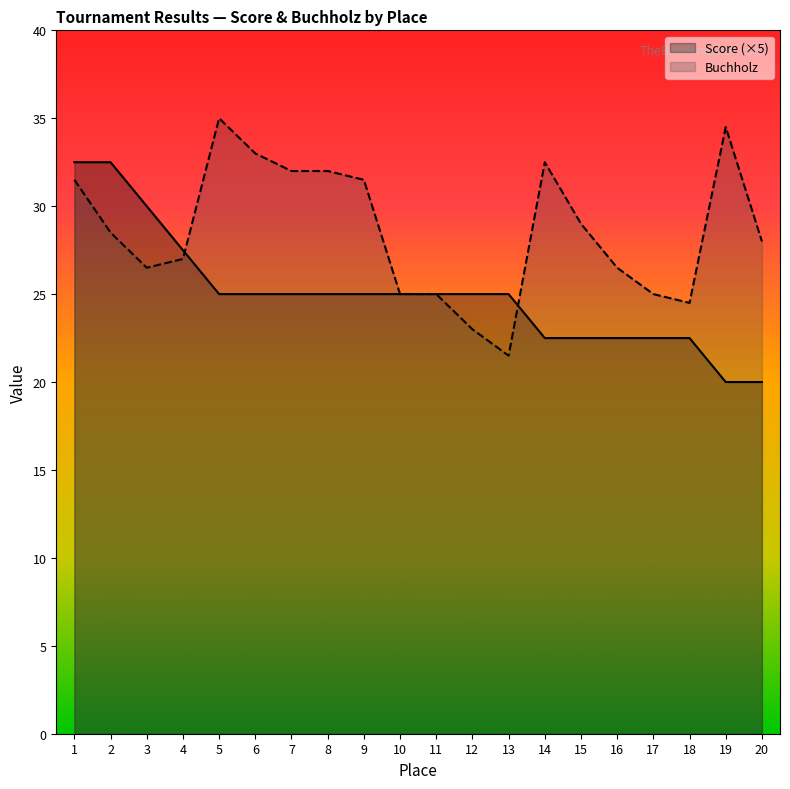

How many data points in Buchholz are less than 28?

9